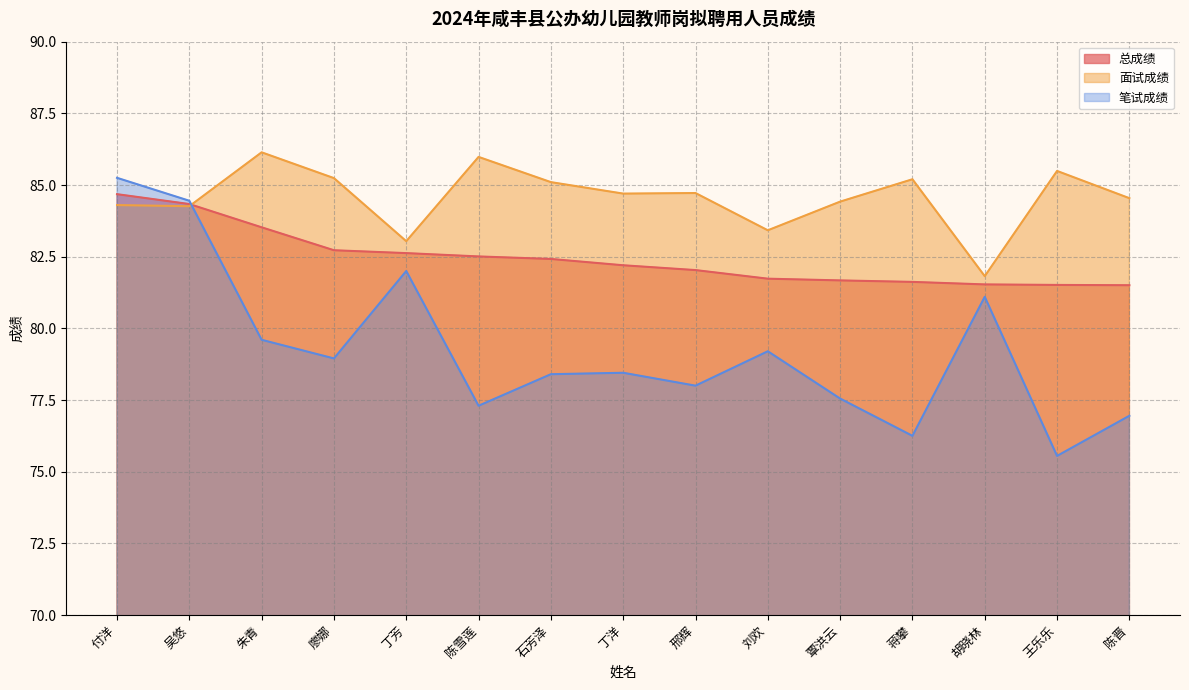

What is the label of the 6th point from the left?

陈雪莲